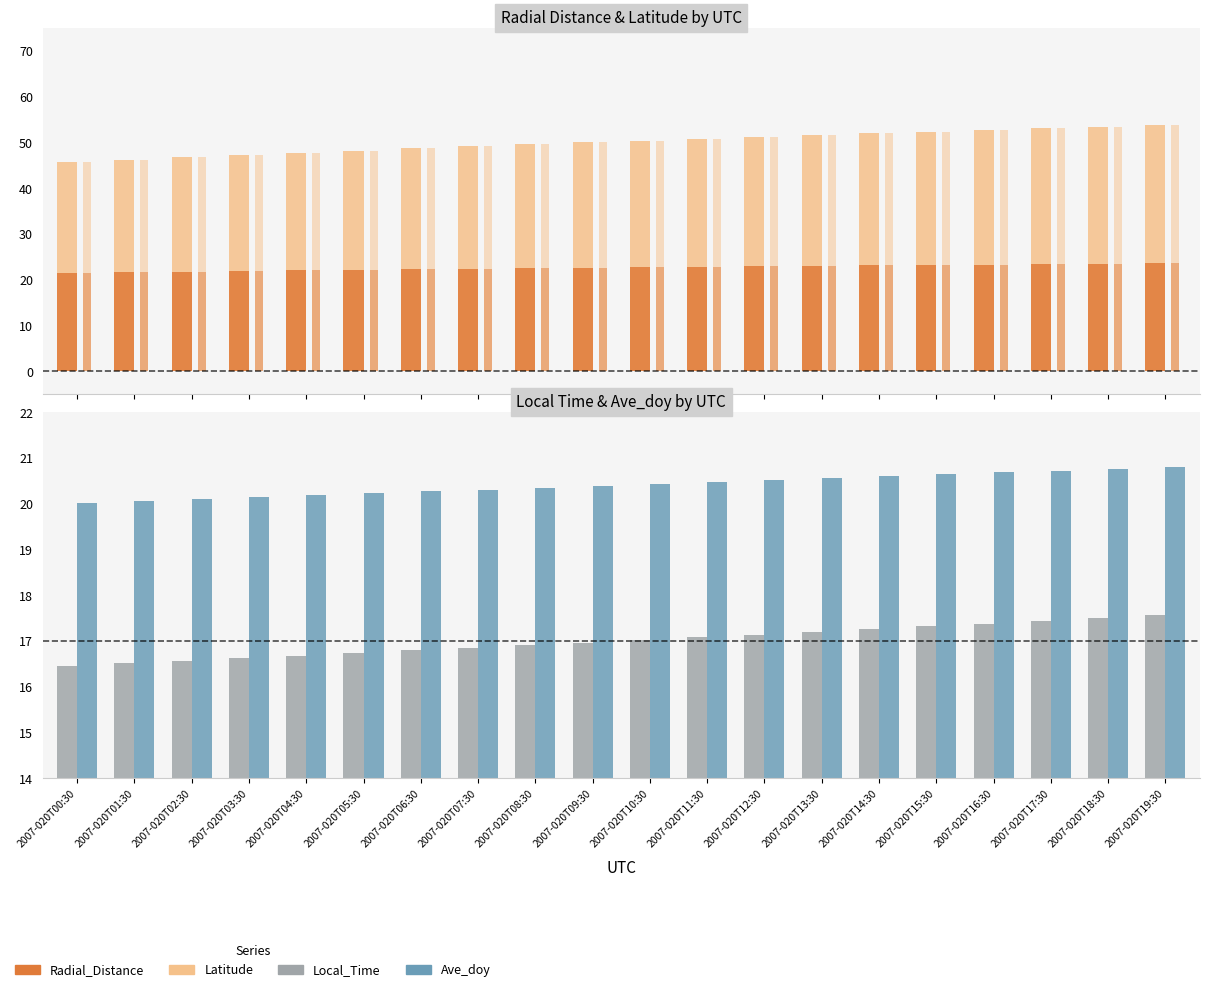

Which series has the largest range (max minus min)?

Latitude